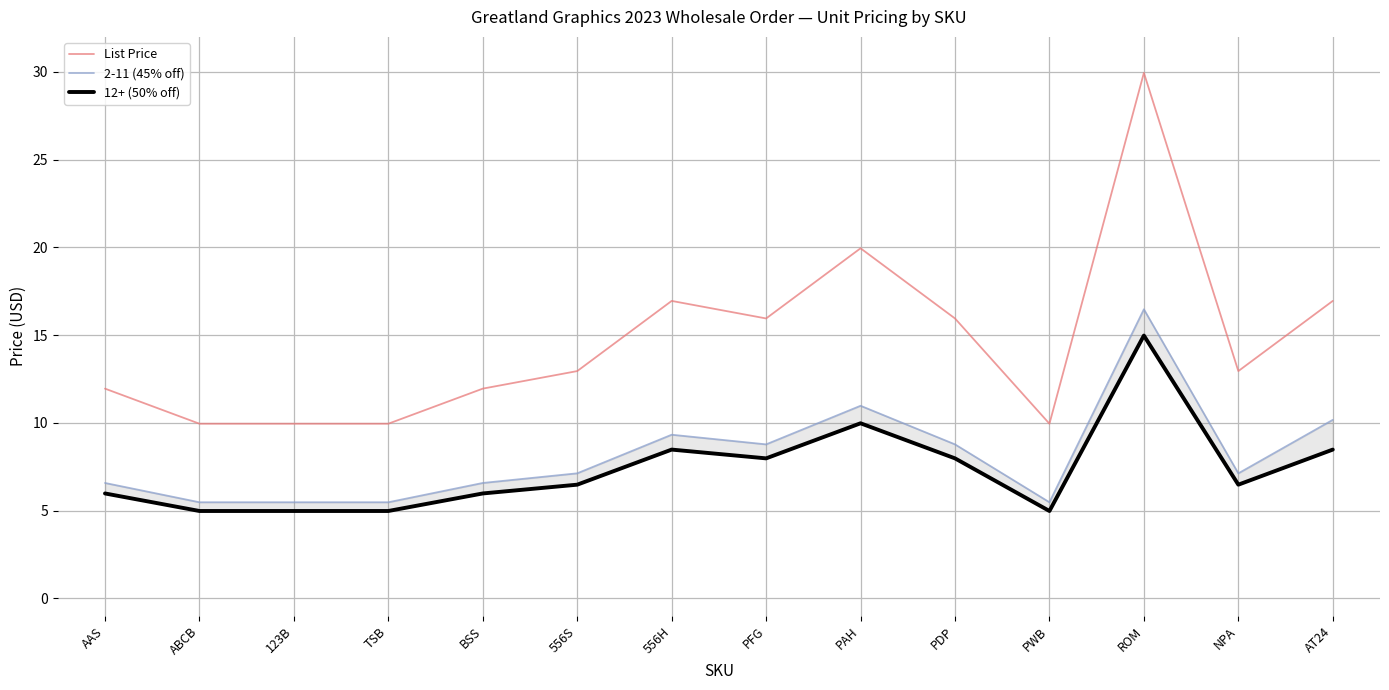

Is it true that List Price equals 9.9 at TSB?

True